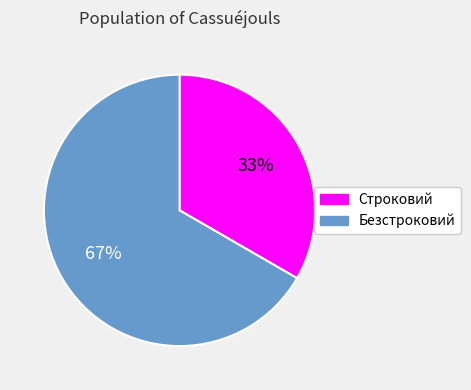

To the nearest percent, what is the average slice percentage?

50%